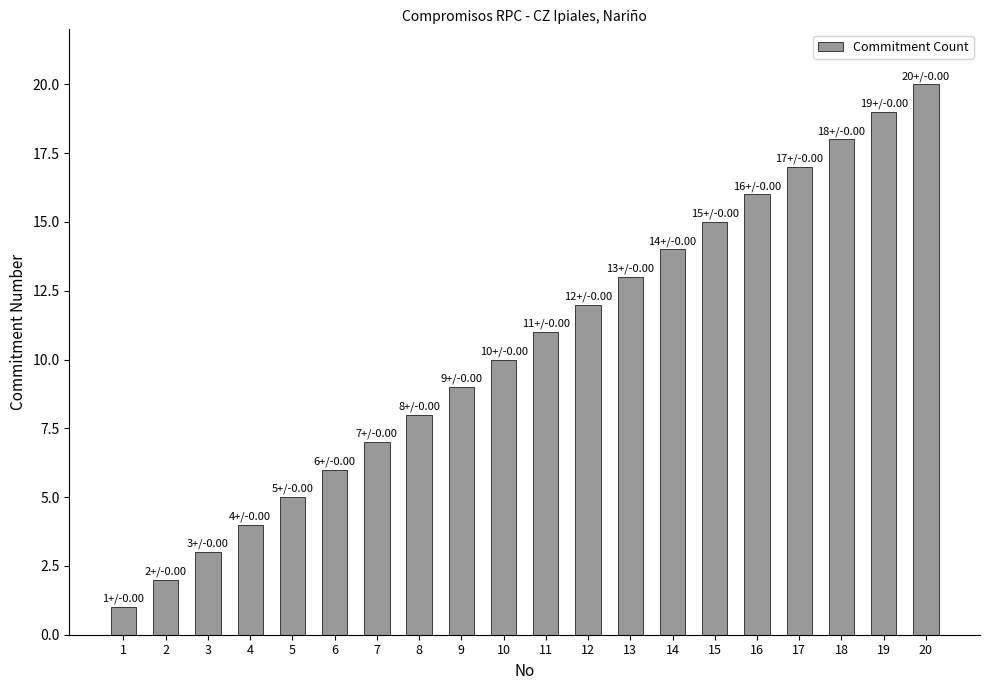

What is the change in value from 1 to 8?

+7